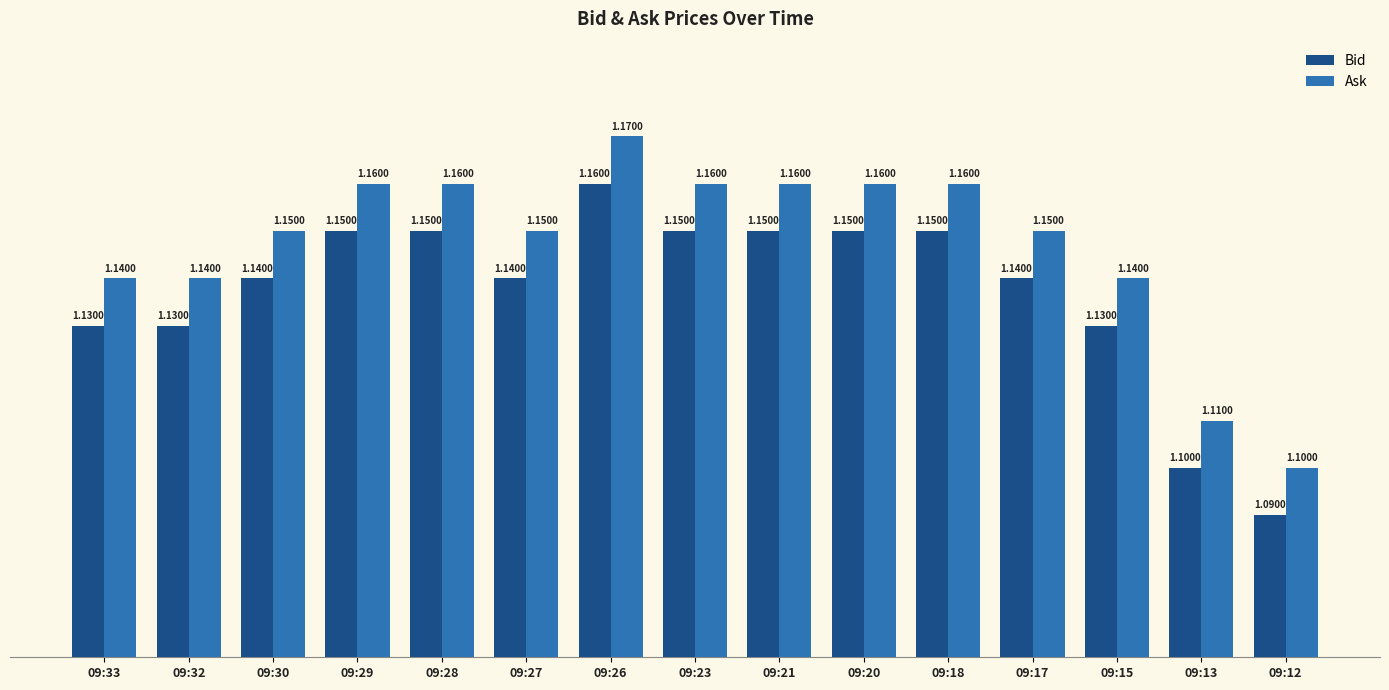

List the series in order of their overall mean, lowest first.

Bid, Ask